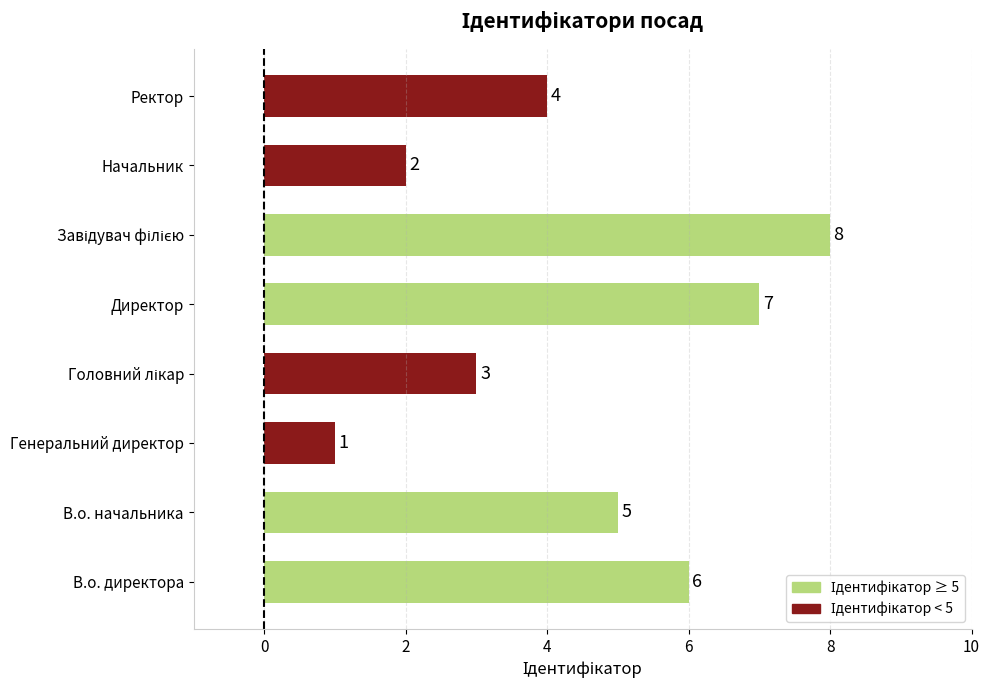

The chart shows a value of 7 at Директор. True or false?

True